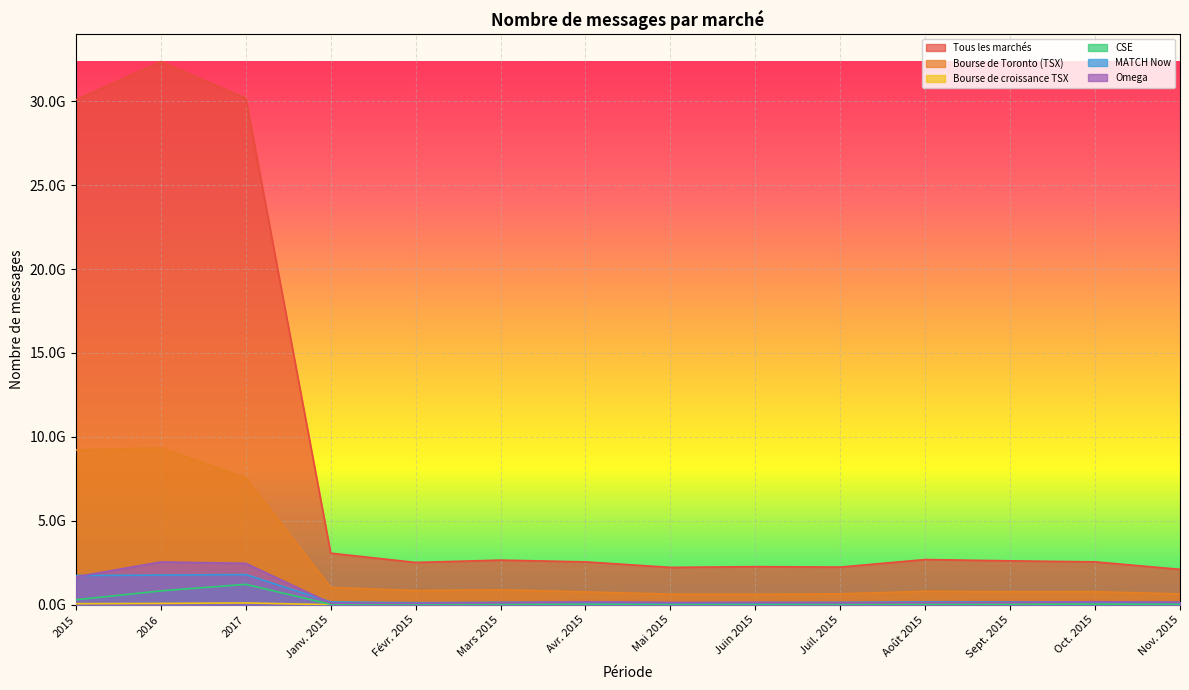

What is the difference between the Omega values at Oct. 2015 and Avr. 2015?

5984835.0